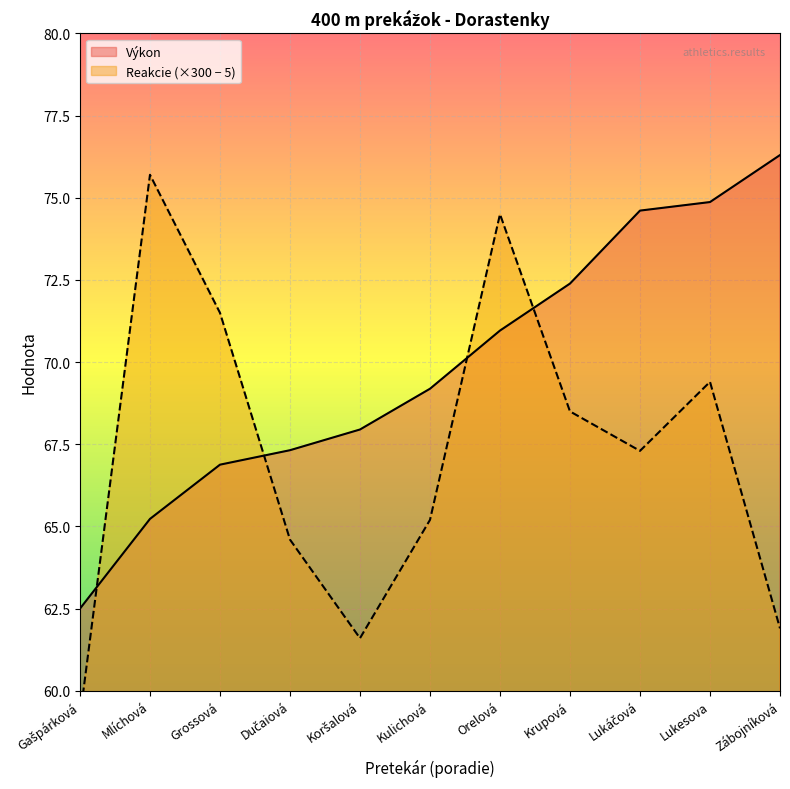

Which label corresponds to the smallest value in the chart?

Gašpárková